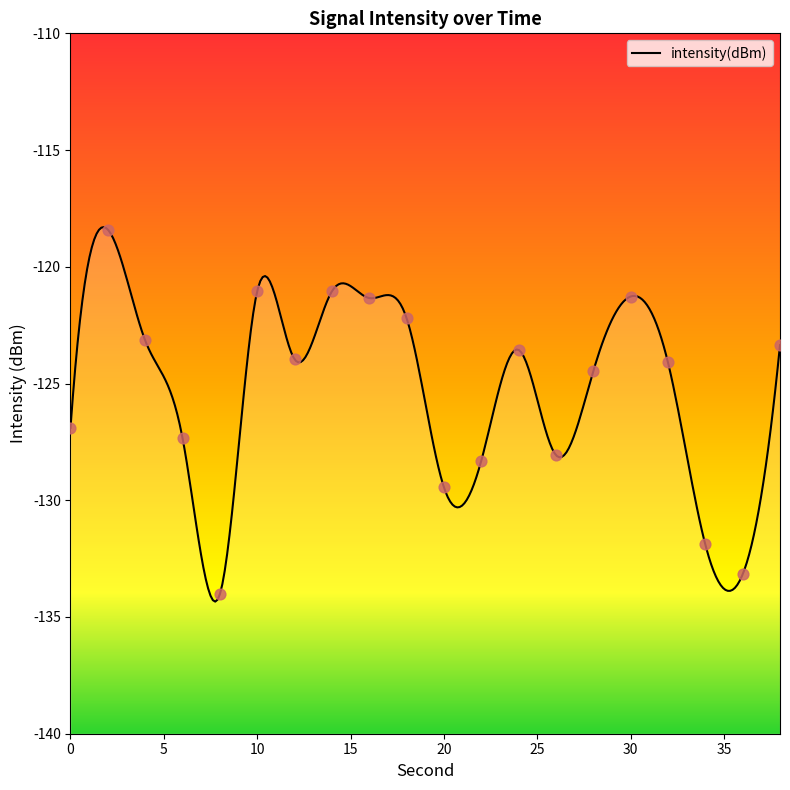

Between 22 and 4, which is larger?

4